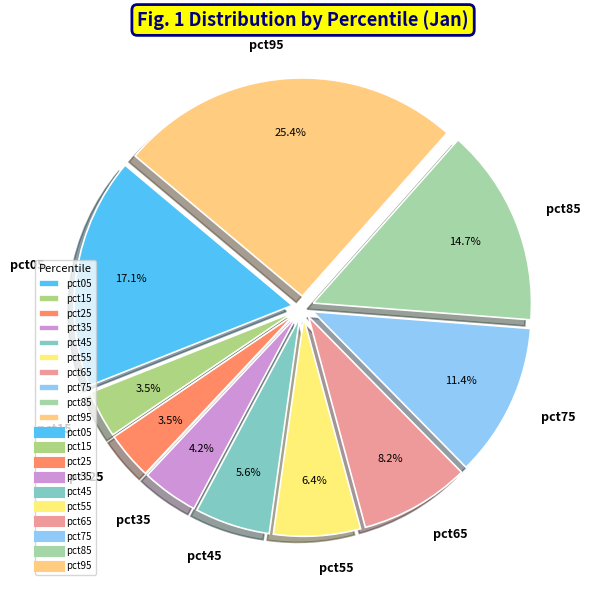

What is the largest slice in the pie chart?

pct95